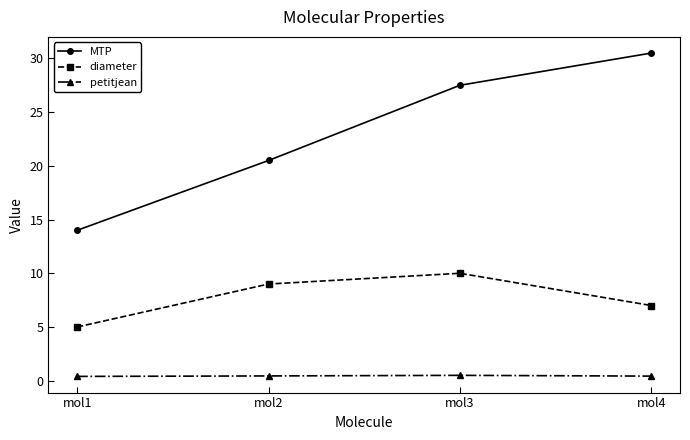

What is the highest value of the MTP series?

30.5